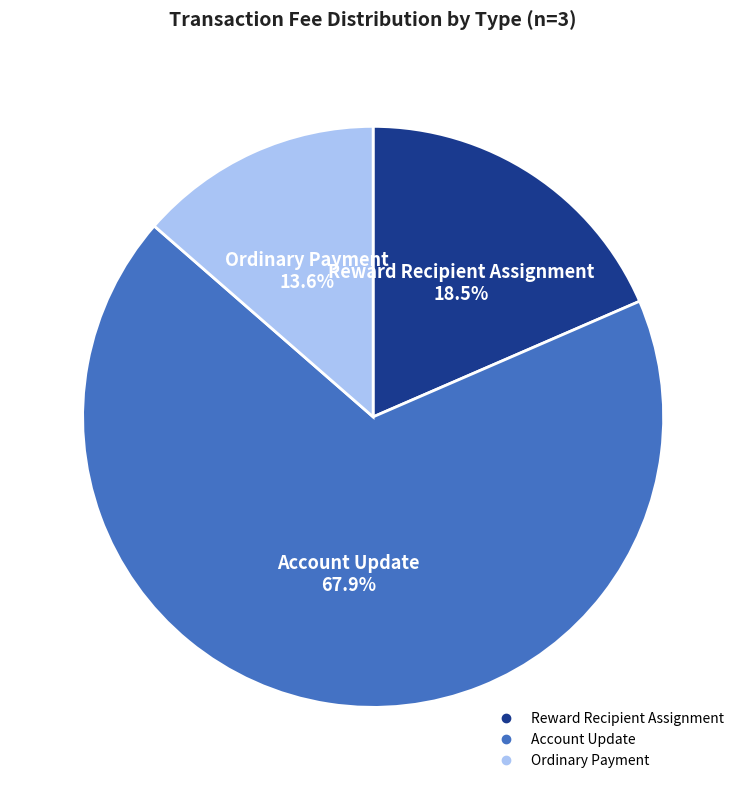

How many slices are in this pie chart?

3